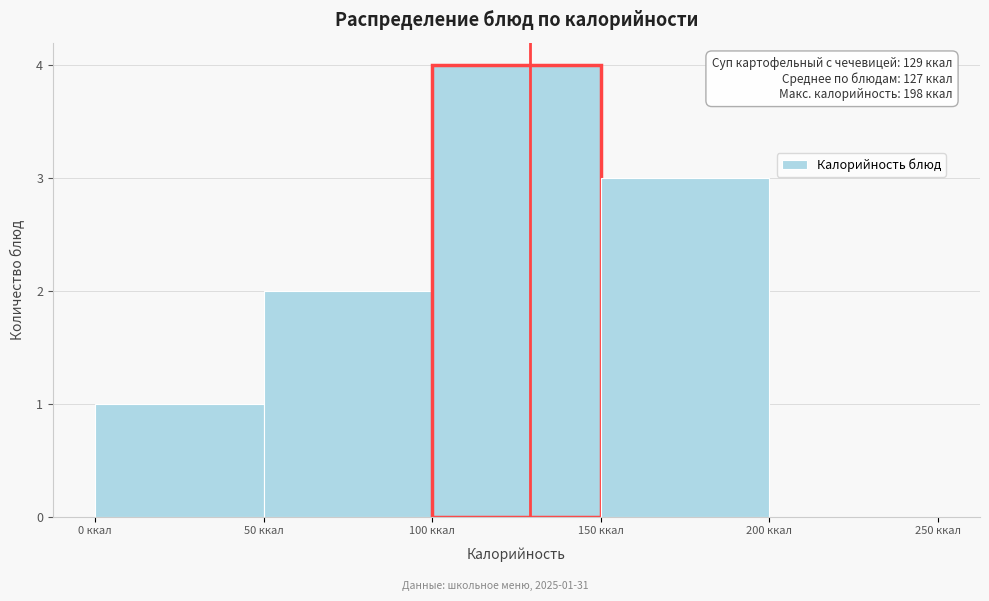

Which range on the x-axis has the tallest bar?

100 to 150